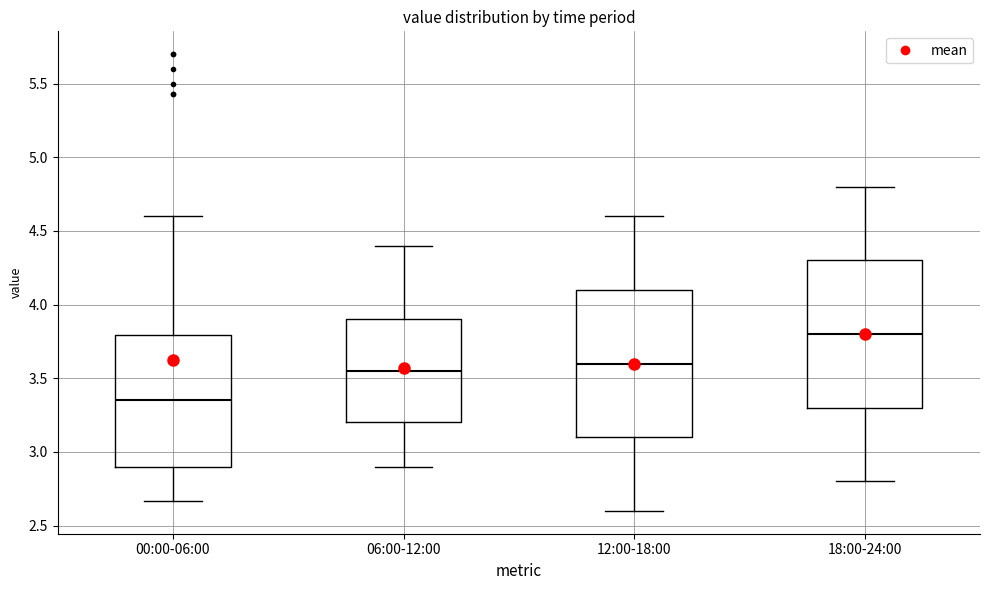

Where does the lower whisker of the box for 00:00-06:00 end on the y-axis? The values are not printed on the chart, so give them approximately, as read against the axis.

2.65